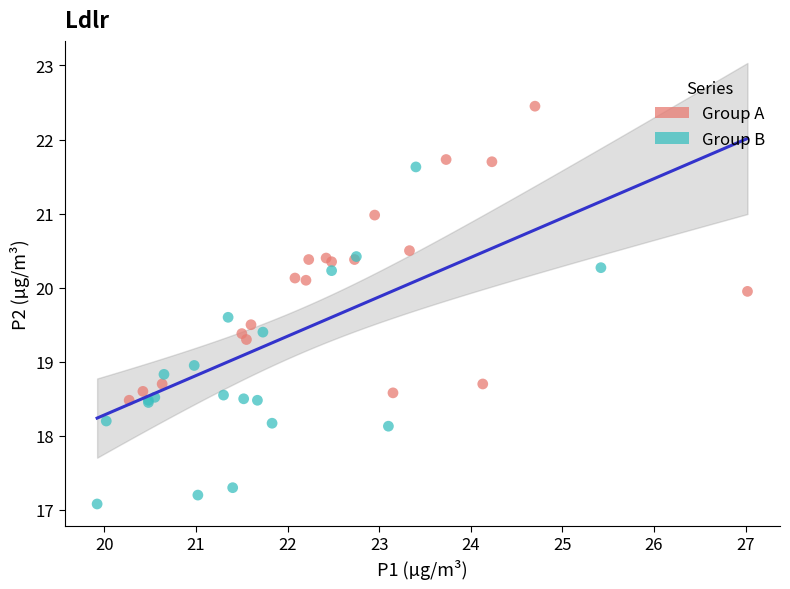

Which series contains the highest Y value?

Group A